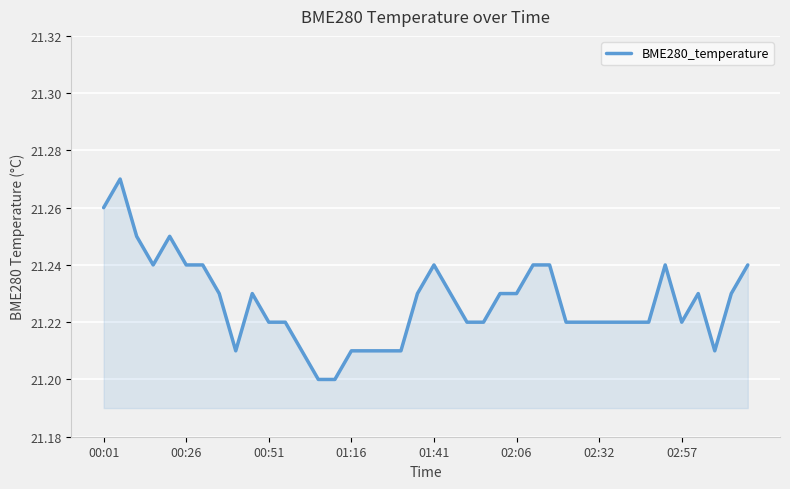

How many lines are shown in the chart?

1